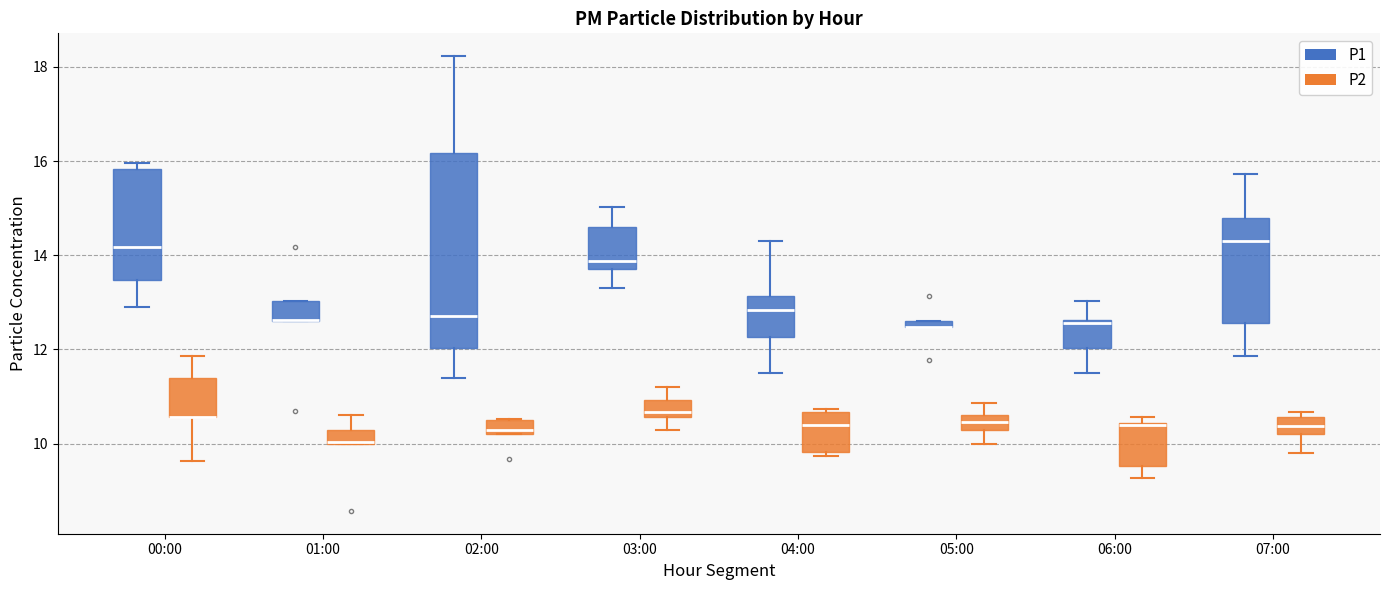

Where is the lower edge of the box for 01:00 (P2) on the y-axis? The values are not printed on the chart, so give them approximately, as read against the axis.

10.0